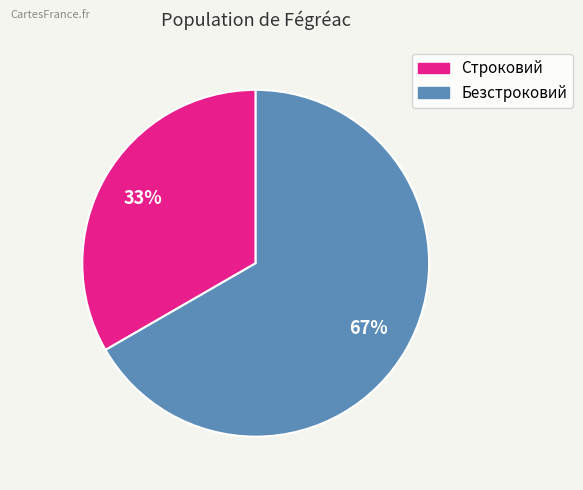

How many slices are in this pie chart?

2